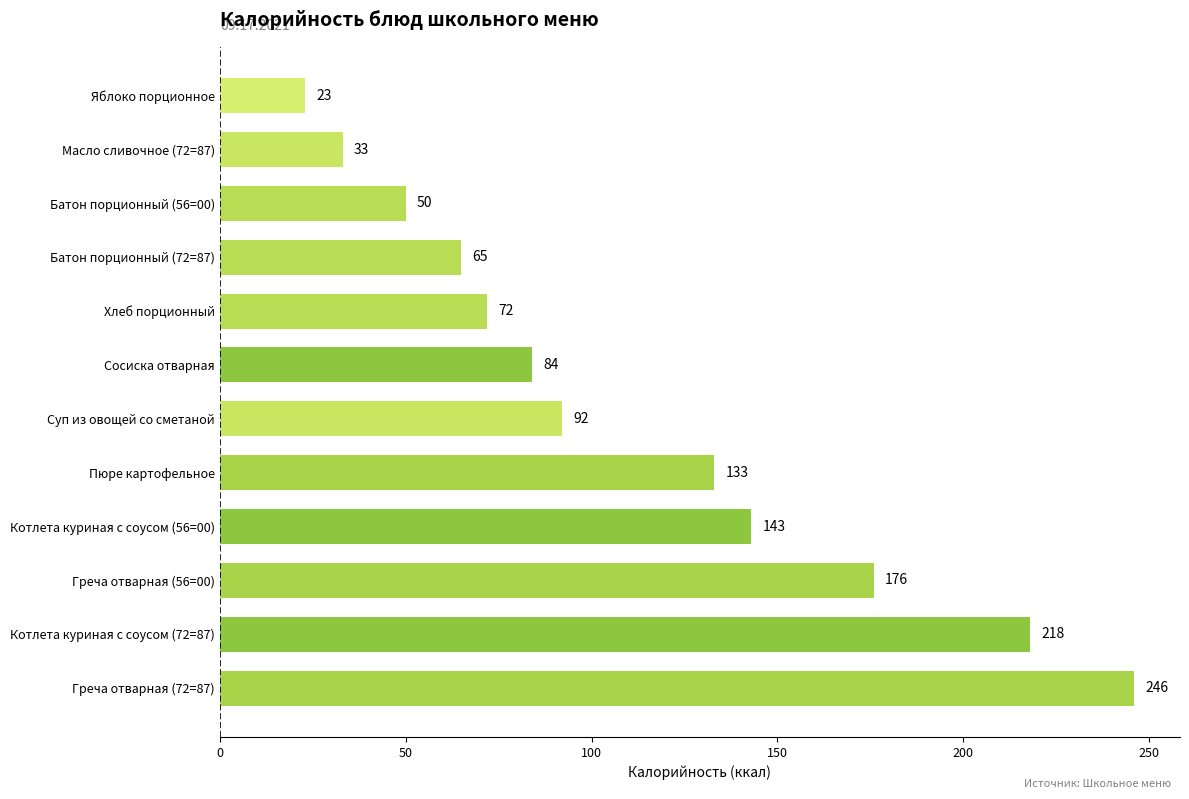

What is the difference between the values at Яблоко порционное and Котлета куриная с соусом (72=87)?

195